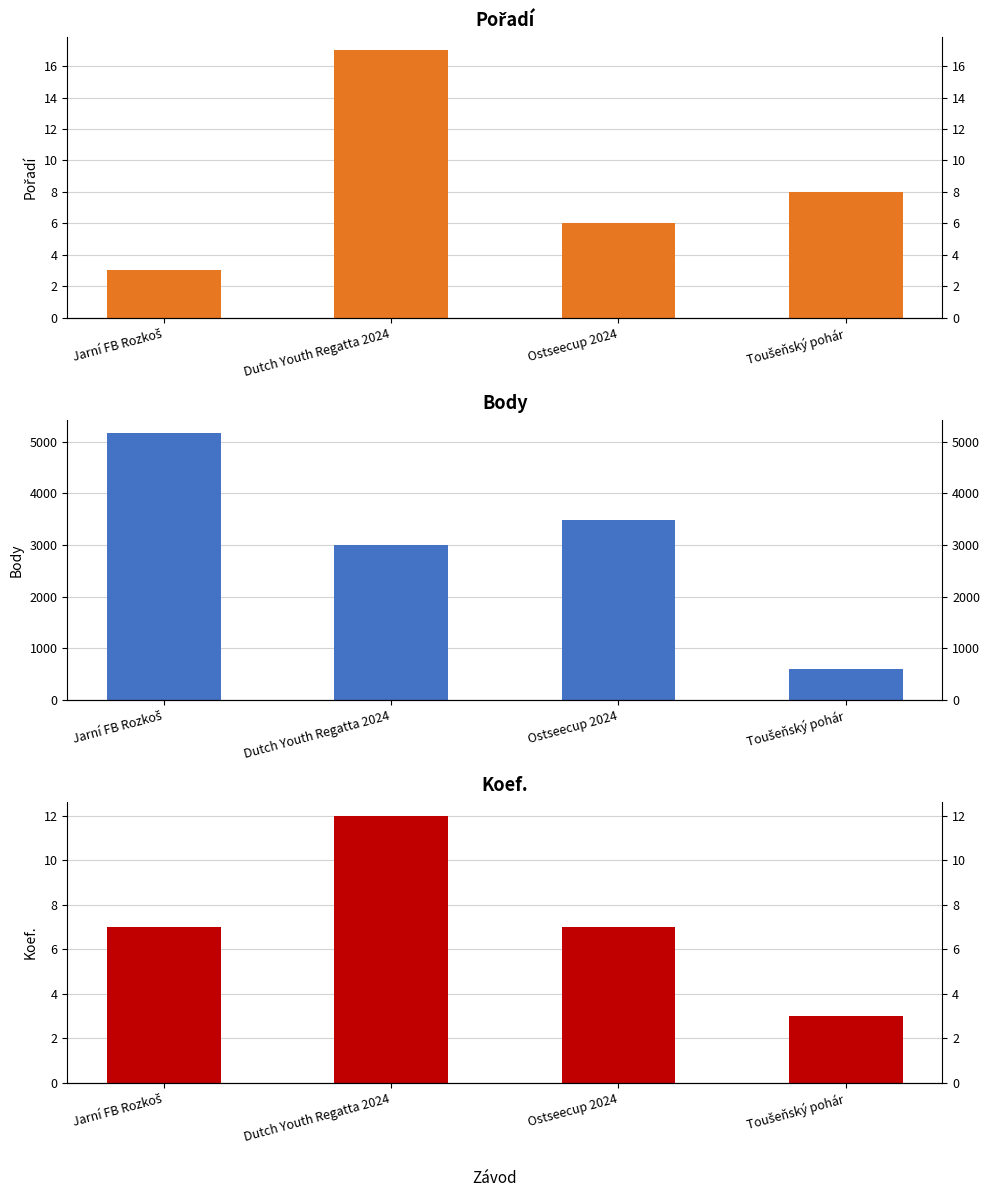

True or false: Pořadí has a value of 3 at Jarní FB Rozkoš.

True